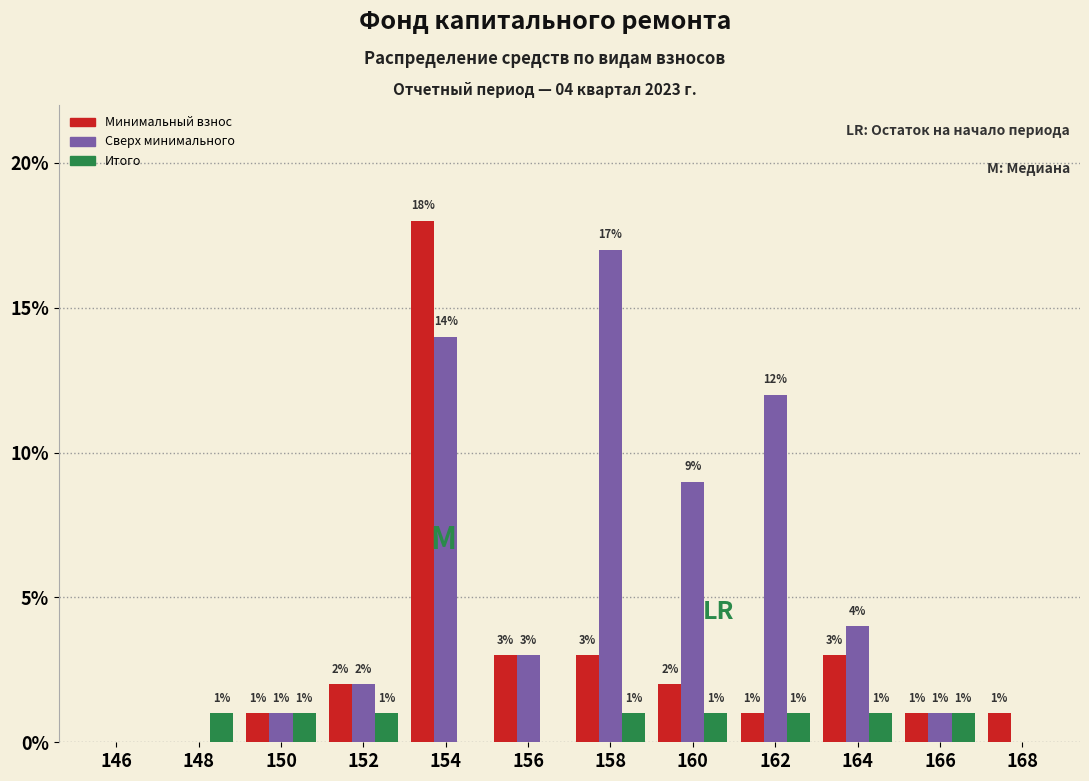

Reading right to left, transcribe all the data shown in this chart.

Минимальный взнос: 168=1	166=1	164=3	162=1	160=2	158=3	156=3	154=18	152=2	150=1	148=0	146=0
Сверх минимального: 168=0	166=1	164=4	162=12	160=9	158=17	156=3	154=14	152=2	150=1	148=0	146=0
Итого: 168=0	166=1	164=1	162=1	160=1	158=1	156=0	154=0	152=1	150=1	148=1	146=0